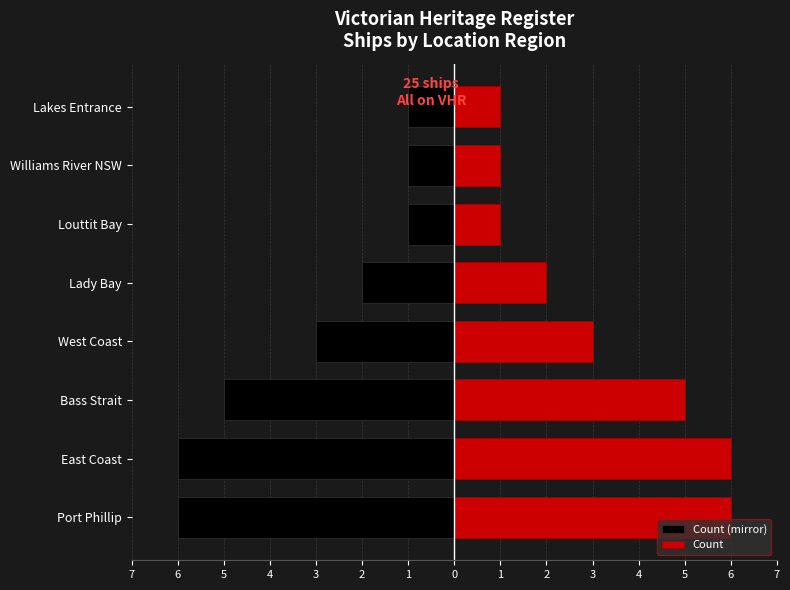

Reading right to left, list all the values displayed in this chart.

Count (mirror): -1	-1	-1	-2	-3	-5	-6	-6
Count: 1	1	1	2	3	5	6	6